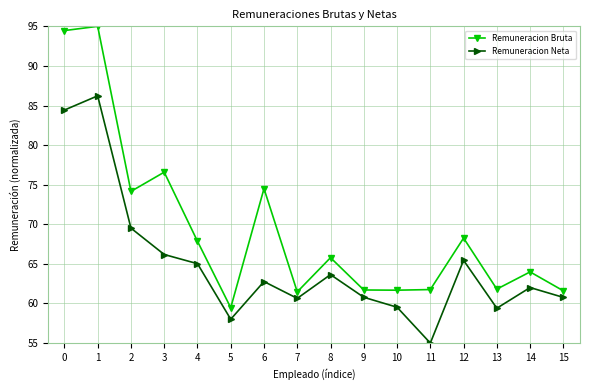

Is the value of Remuneracion Neta at 0 greater than the value of Remuneracion Bruta at 10?

Yes